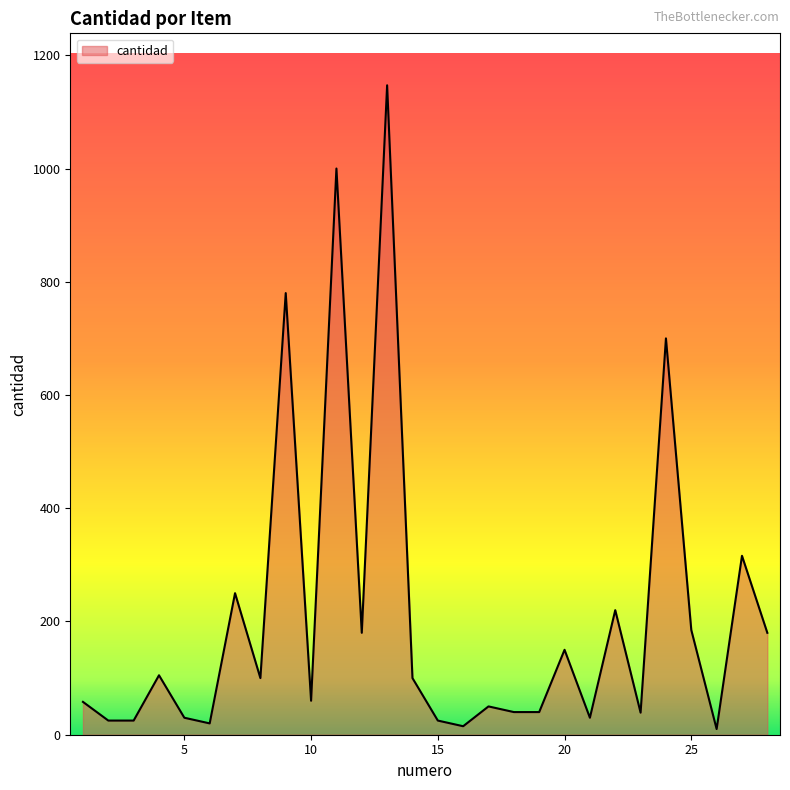

What is the greatest value displayed?

1147